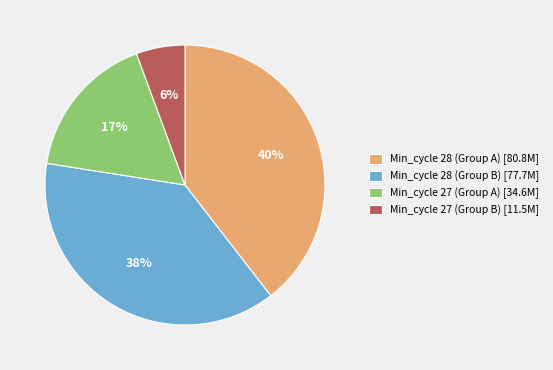

Combined, do Min_cycle 28 (Group B) [77.7M] and Min_cycle 28 (Group A) [80.8M] account for over 50%?

Yes